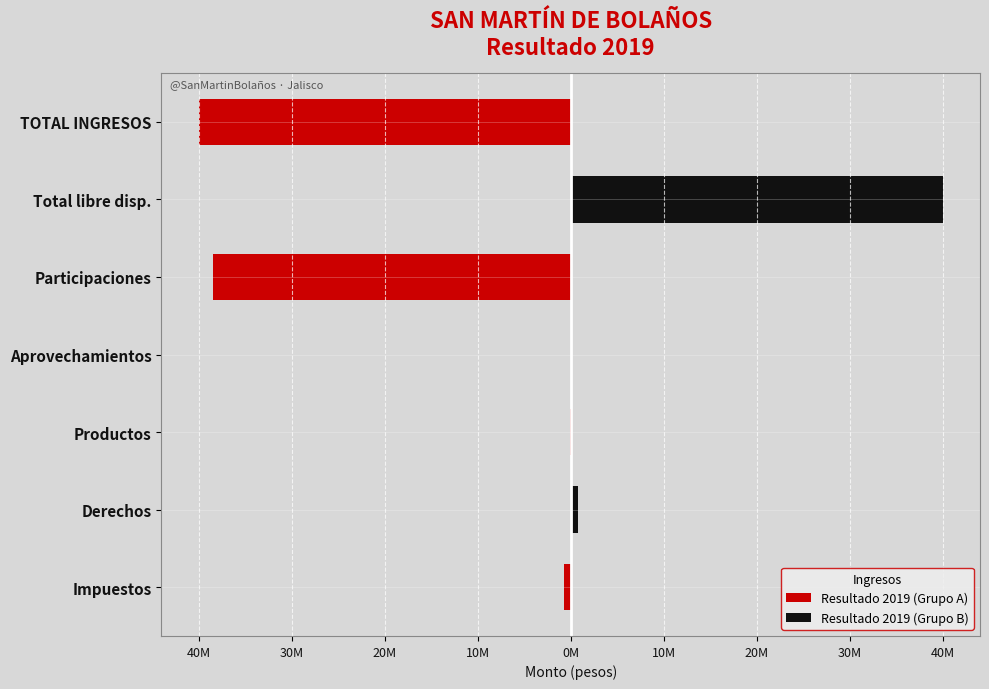

Between Impuestos and Derechos, which series saw the biggest shift?

Resultado 2019 (Grupo B)